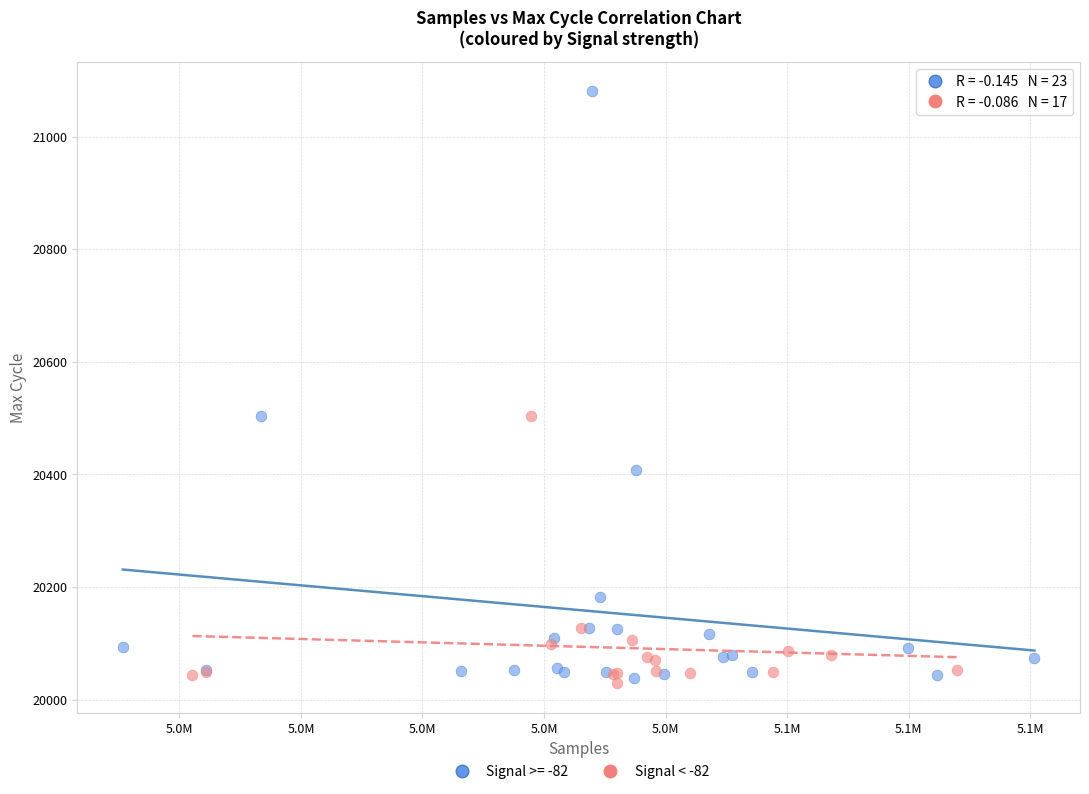

Which series reaches the maximum Y coordinate?

Signal >= -82